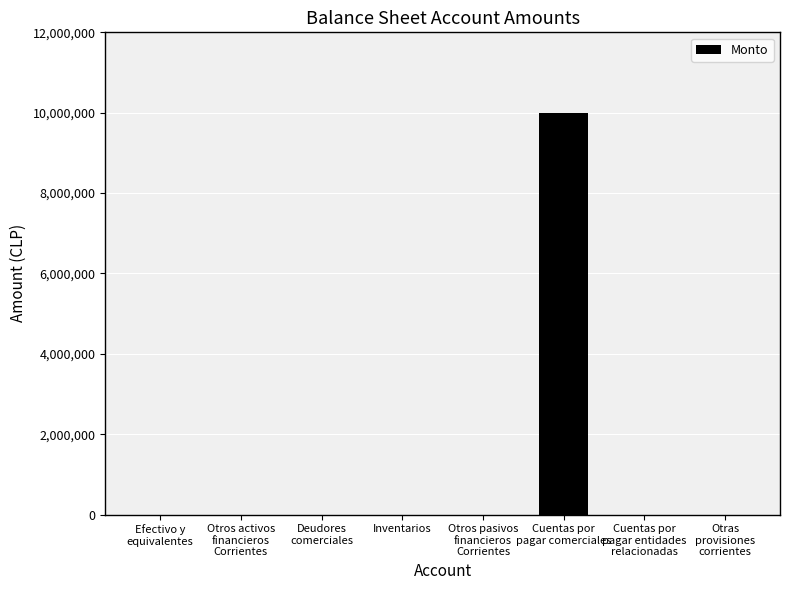

Reading right to left, transcribe all the data shown in this chart.

0	0	10000000	0	0	0	0	0